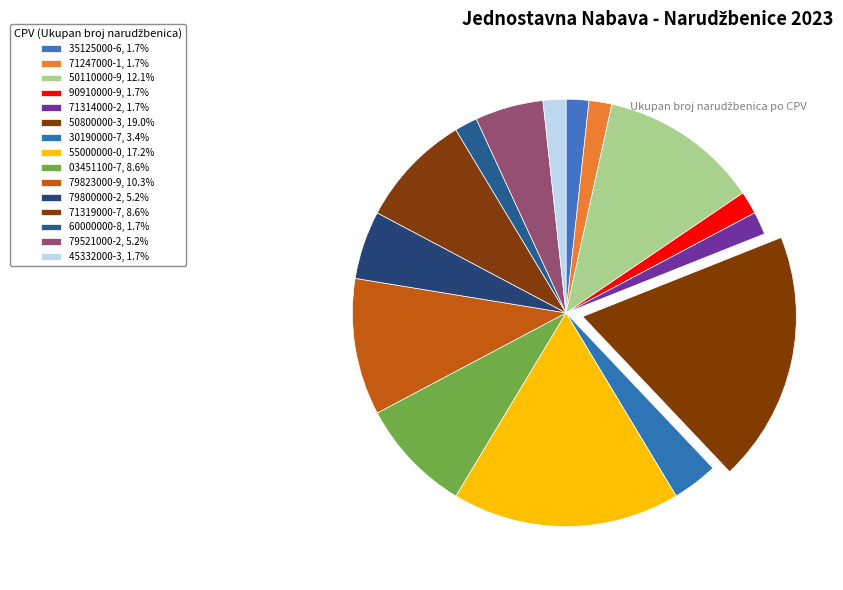

Rank the categories by value from lowest to highest.

35125000-6, 71247000-1, 90910000-9, 71314000-2, 60000000-8, 45332000-3, 30190000-7, 79800000-2, 79521000-2, 03451100-7, 71319000-7, 79823000-9, 50110000-9, 55000000-0, 50800000-3